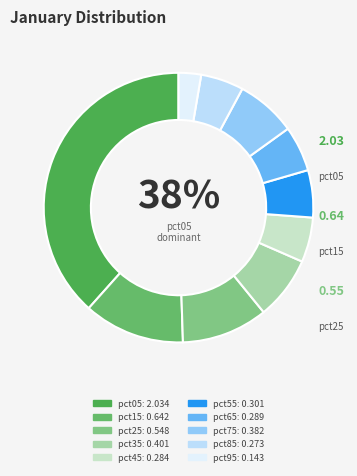

To the nearest percent, what is the difference between the largest and smallest slice percentages?

36%